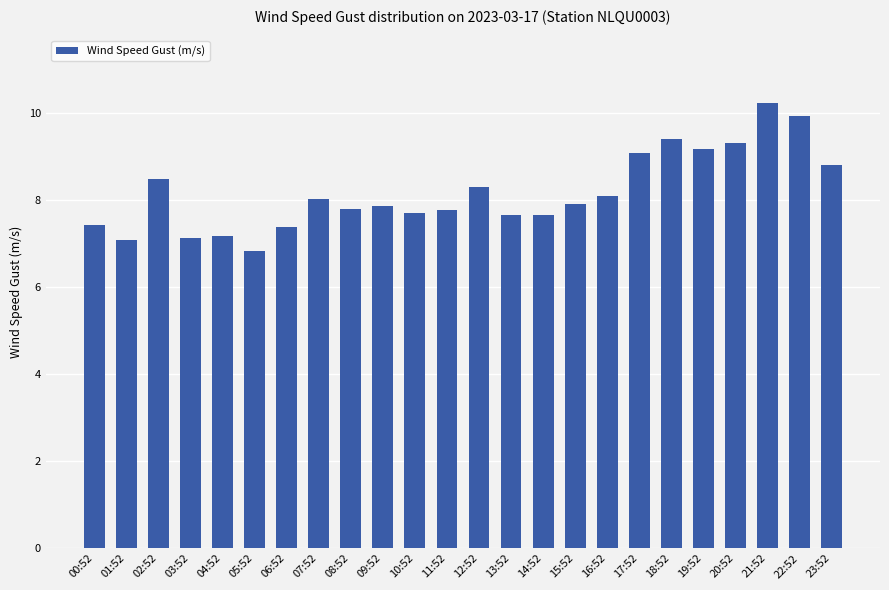

The value at 23:52 is 3.1. True or false?

False